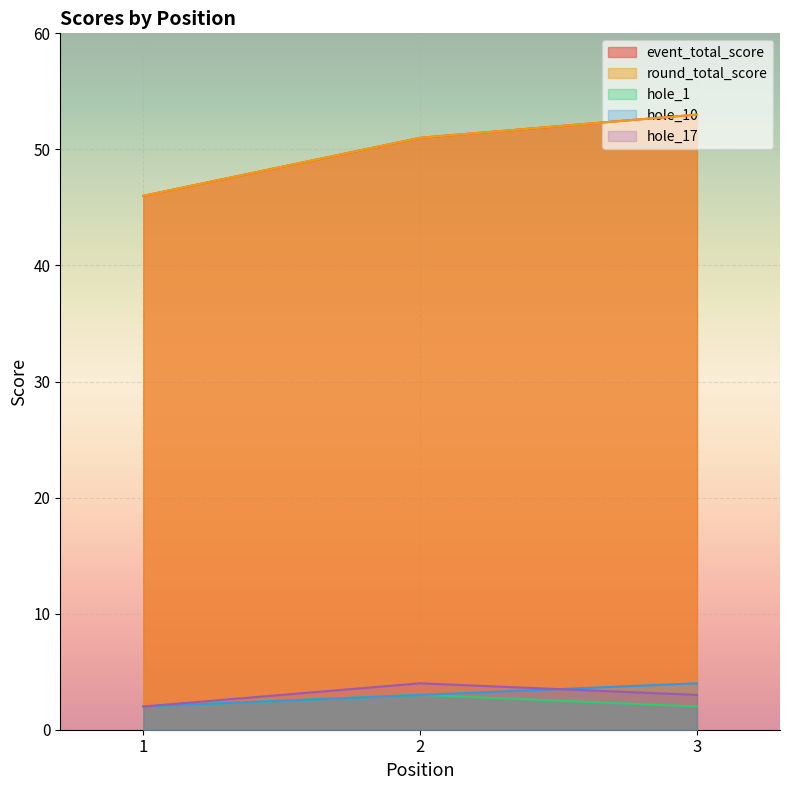

At which category is the sum across all series the highest?

3